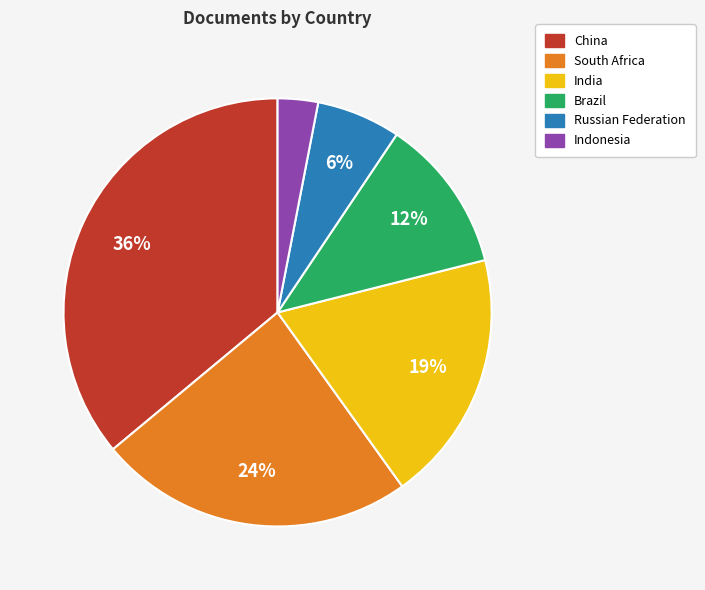

Which slice is the smallest?

Indonesia